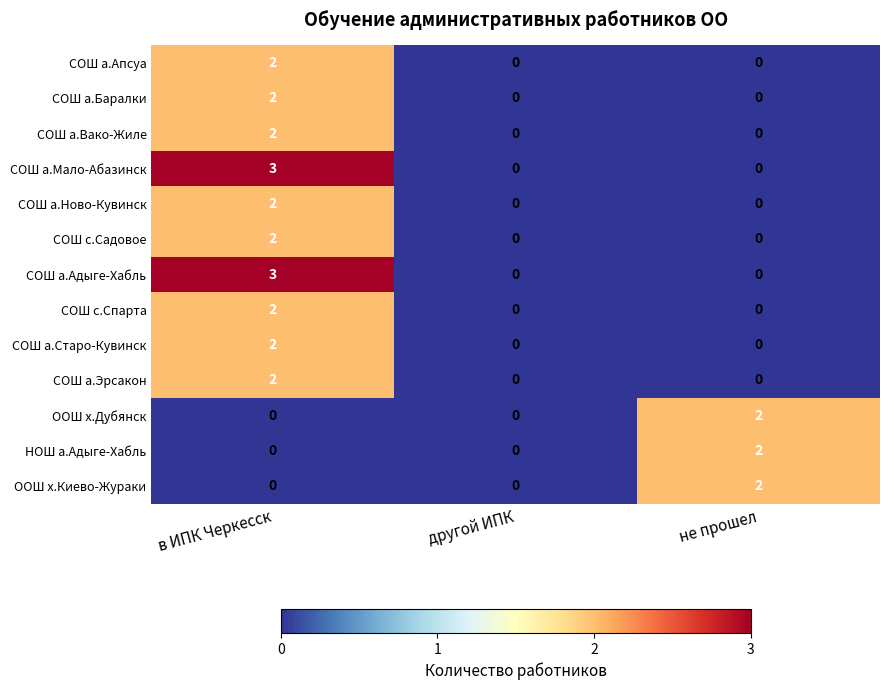

What is the difference between the highest and lowest values at в ИПК Черкесск?

3